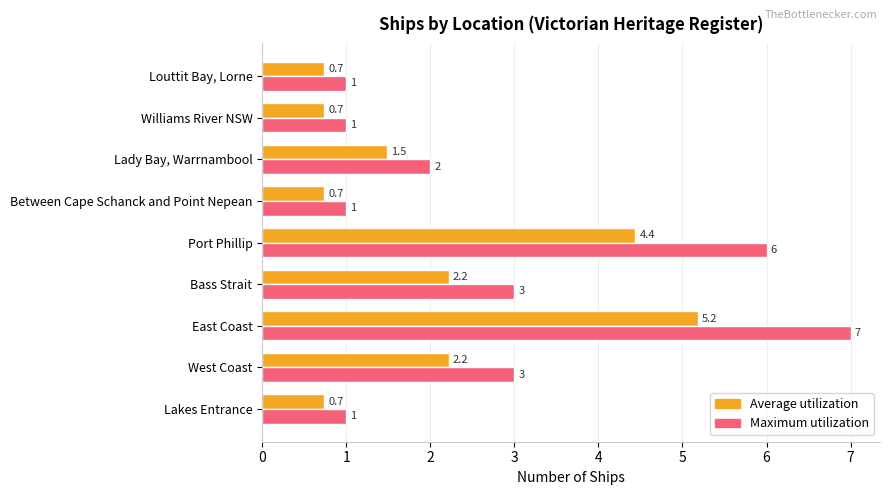

What is the approximate value of Maximum utilization at West Coast?

3.0